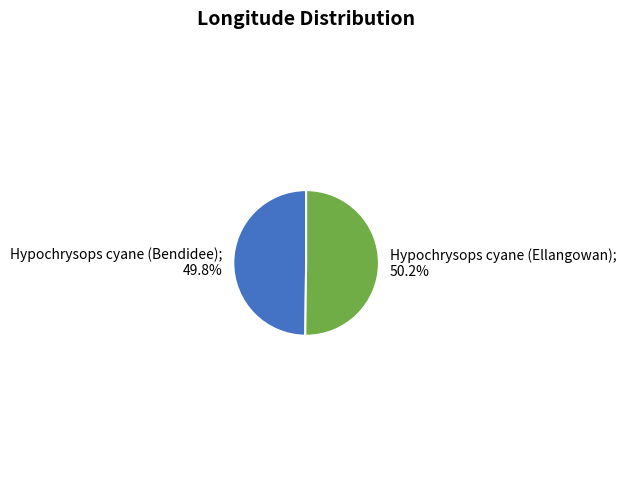

Is there a majority slice in this chart?

Yes